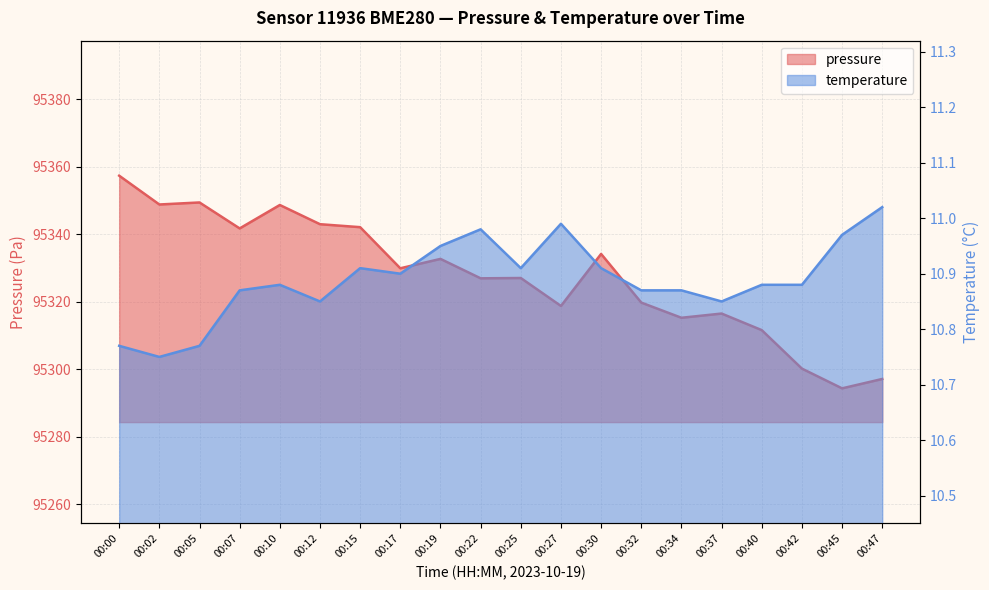

Is the value of temperature at 00:32 greater than the value of pressure at 00:02?

No